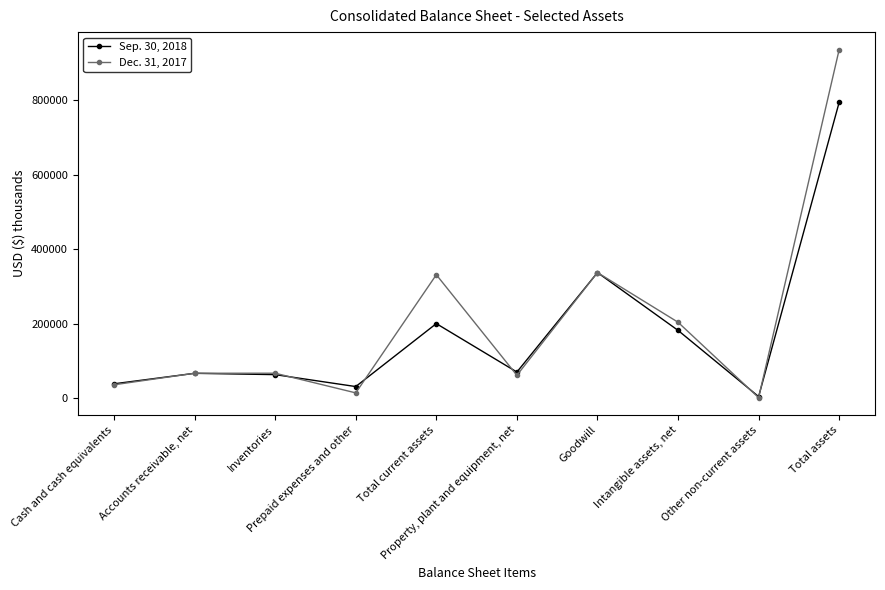

What are all the series names shown in the legend?

Sep. 30, 2018, Dec. 31, 2017